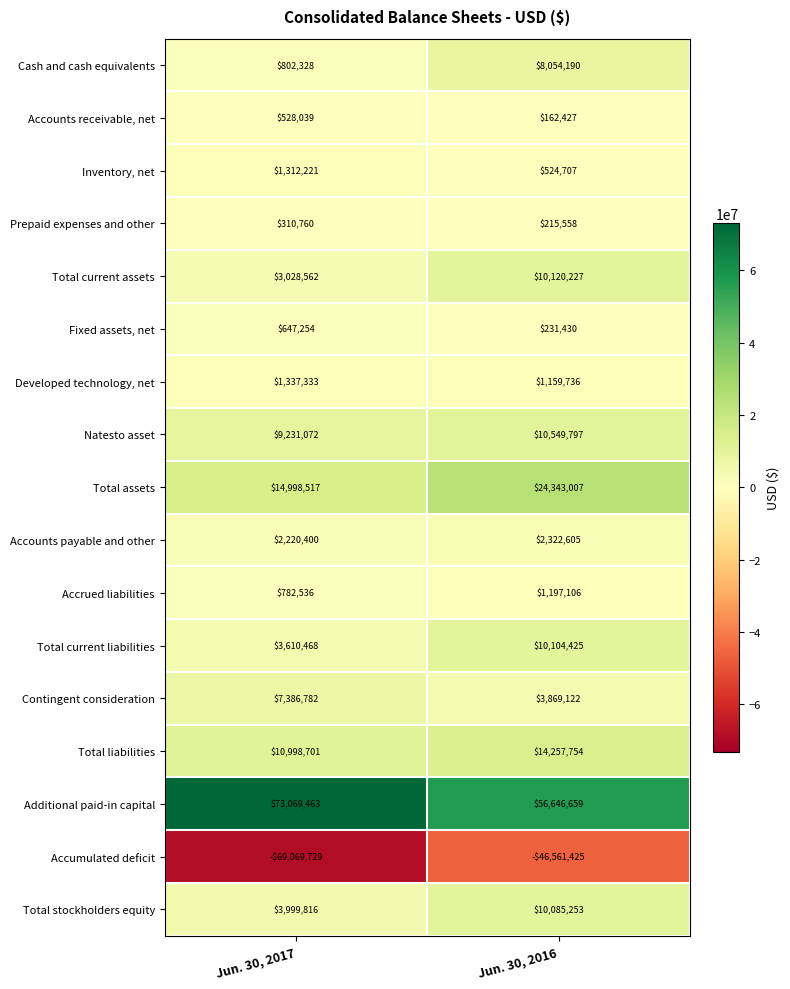

How many data points does each series have?

2